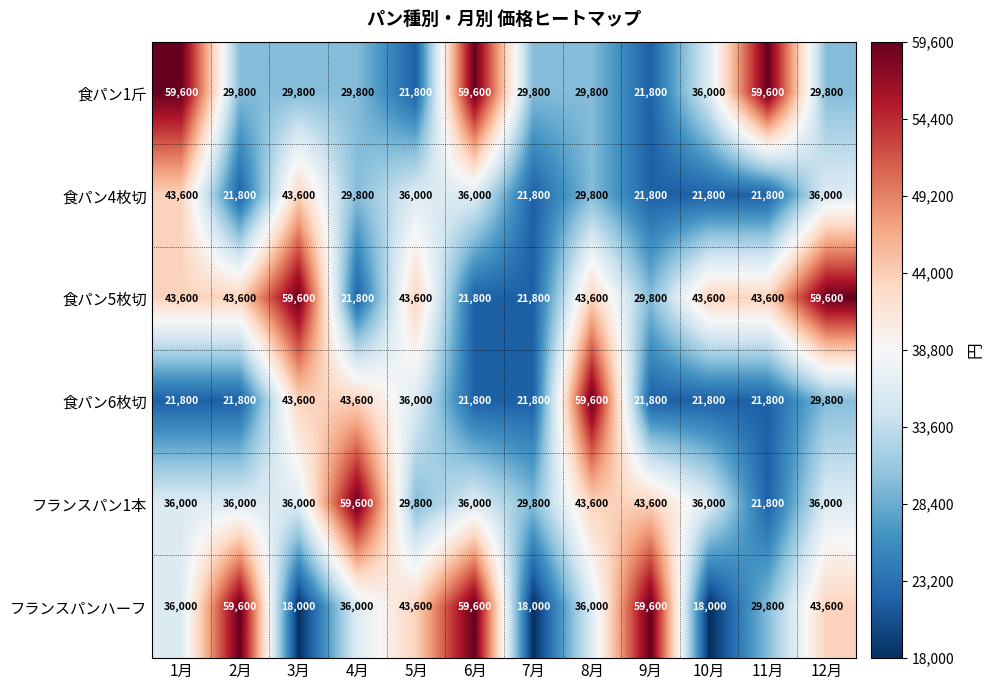

Count the 食パン6枚切 values in the range 21800 to 43600.

11